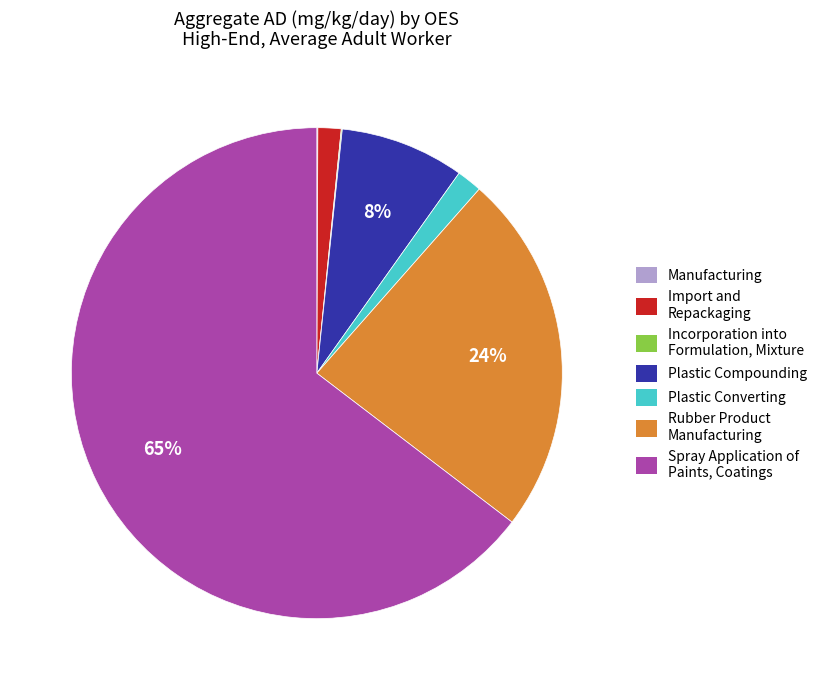

Is it true that Spray Application of Paints, Coatings is 65% of the pie?

True